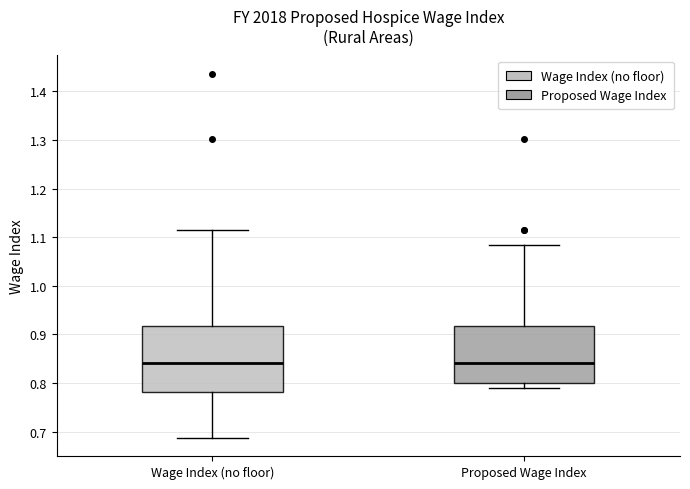

Where is the lower edge of the box for Proposed Wage Index on the y-axis? The values are not printed on the chart, so give them approximately, as read against the axis.

0.80